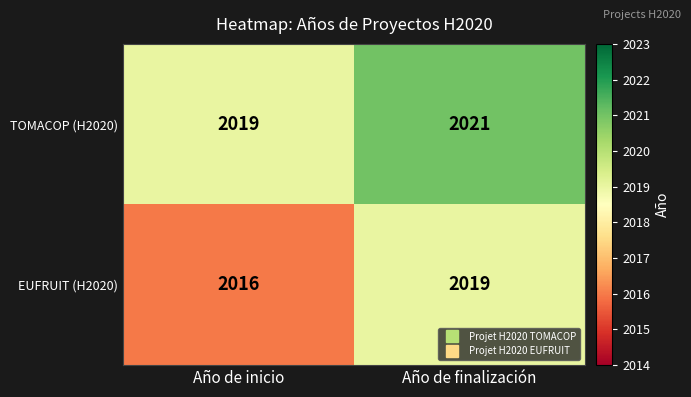

Rank the series by their average value, from lowest to highest.

EUFRUIT (H2020), TOMACOP (H2020)